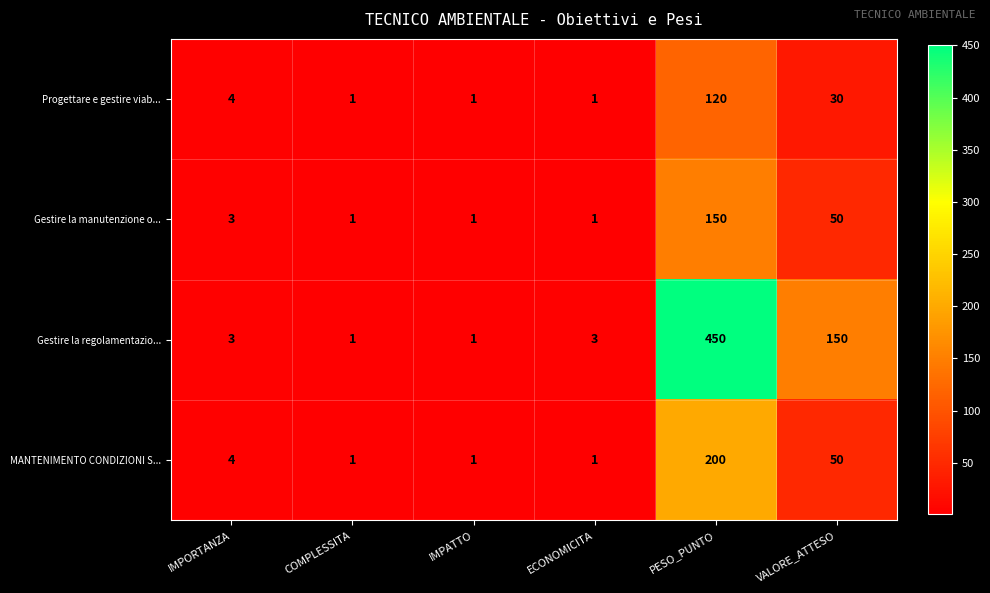

What is the difference between the second highest and second lowest values in the Gestire la regolamentazio... series?

149